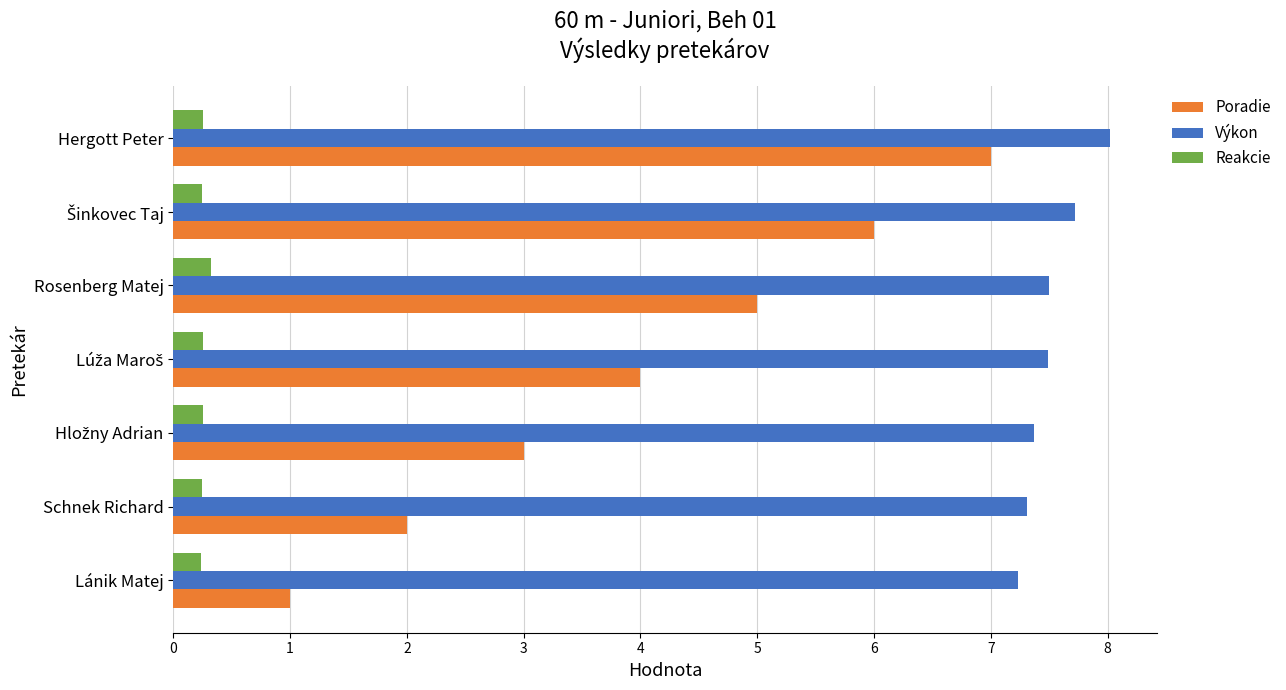

What is the minimum value for Reakcie?

0.2